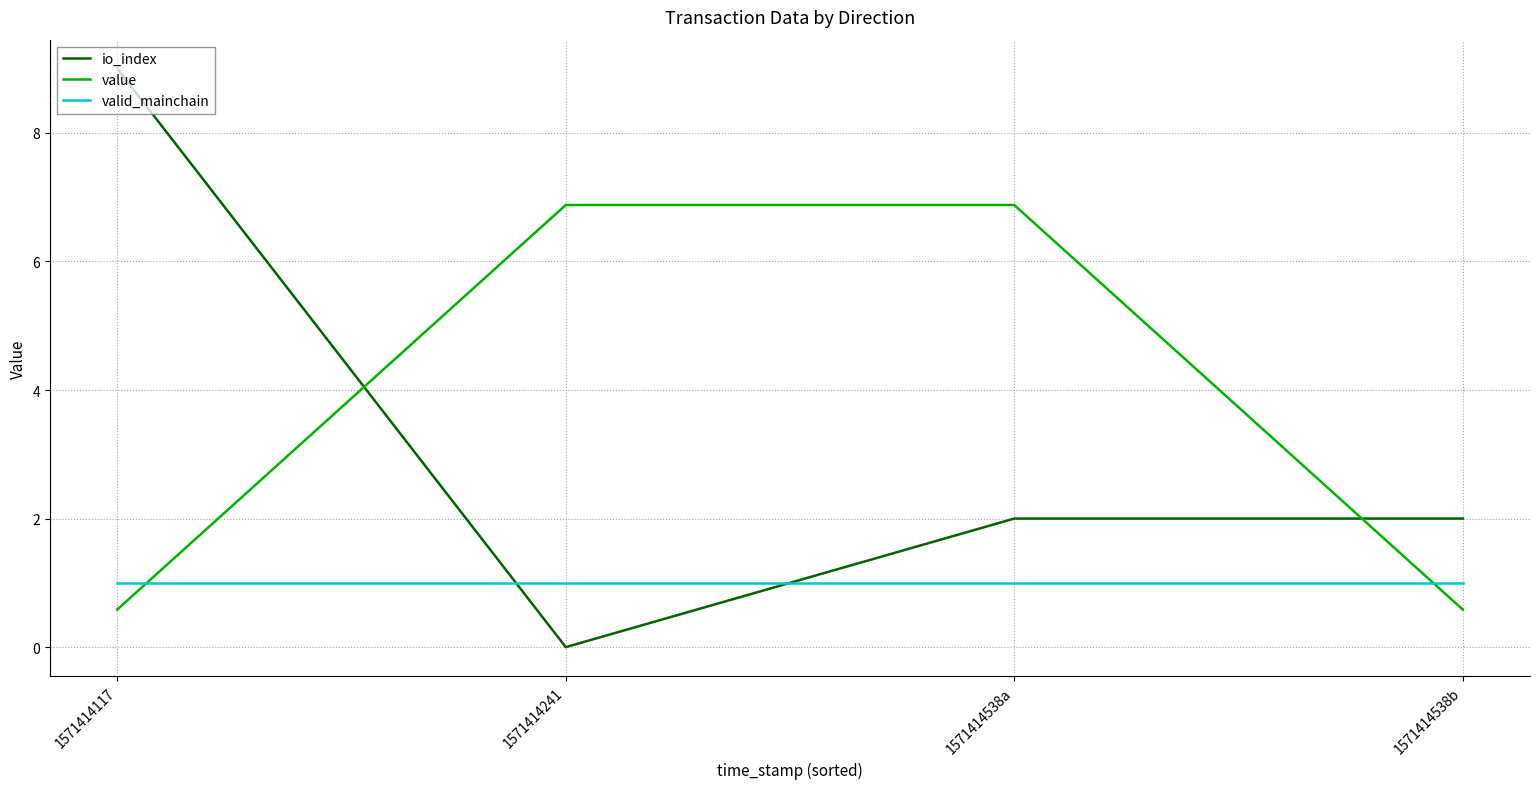

What is the spread (max minus min) of values at 1571414241?

6.9